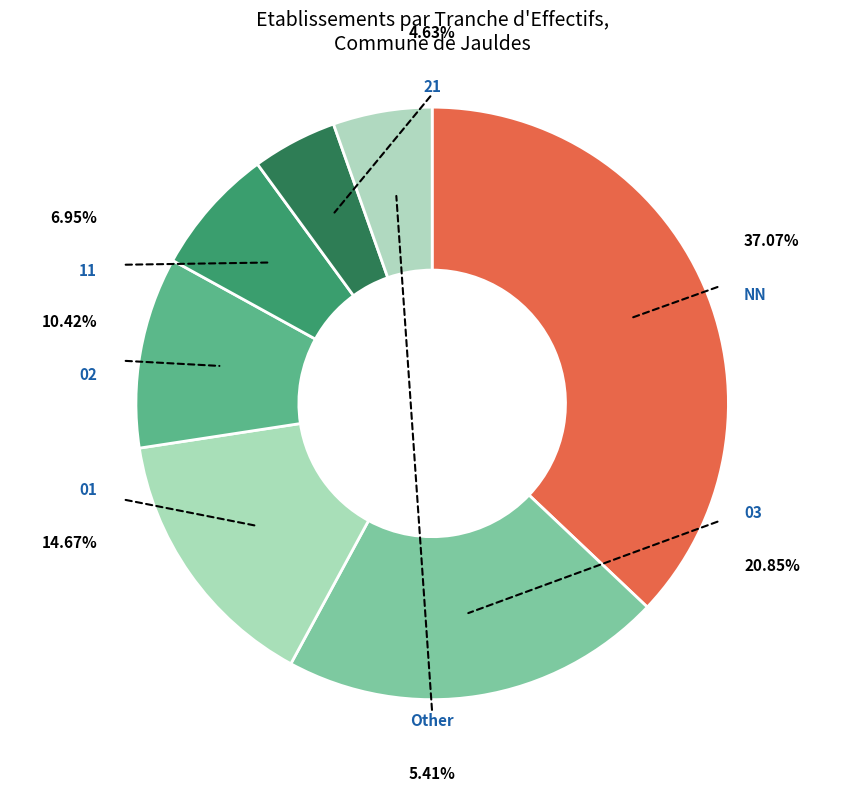

What is the change in value from 11 to Other?

-4